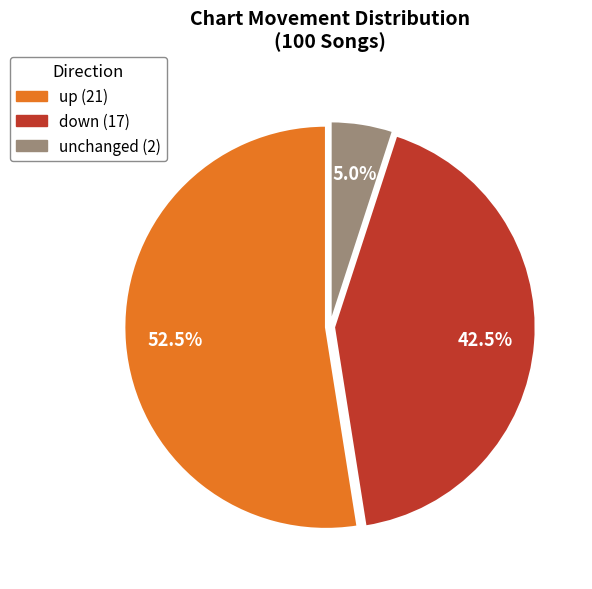

Does any single category account for the majority?

Yes